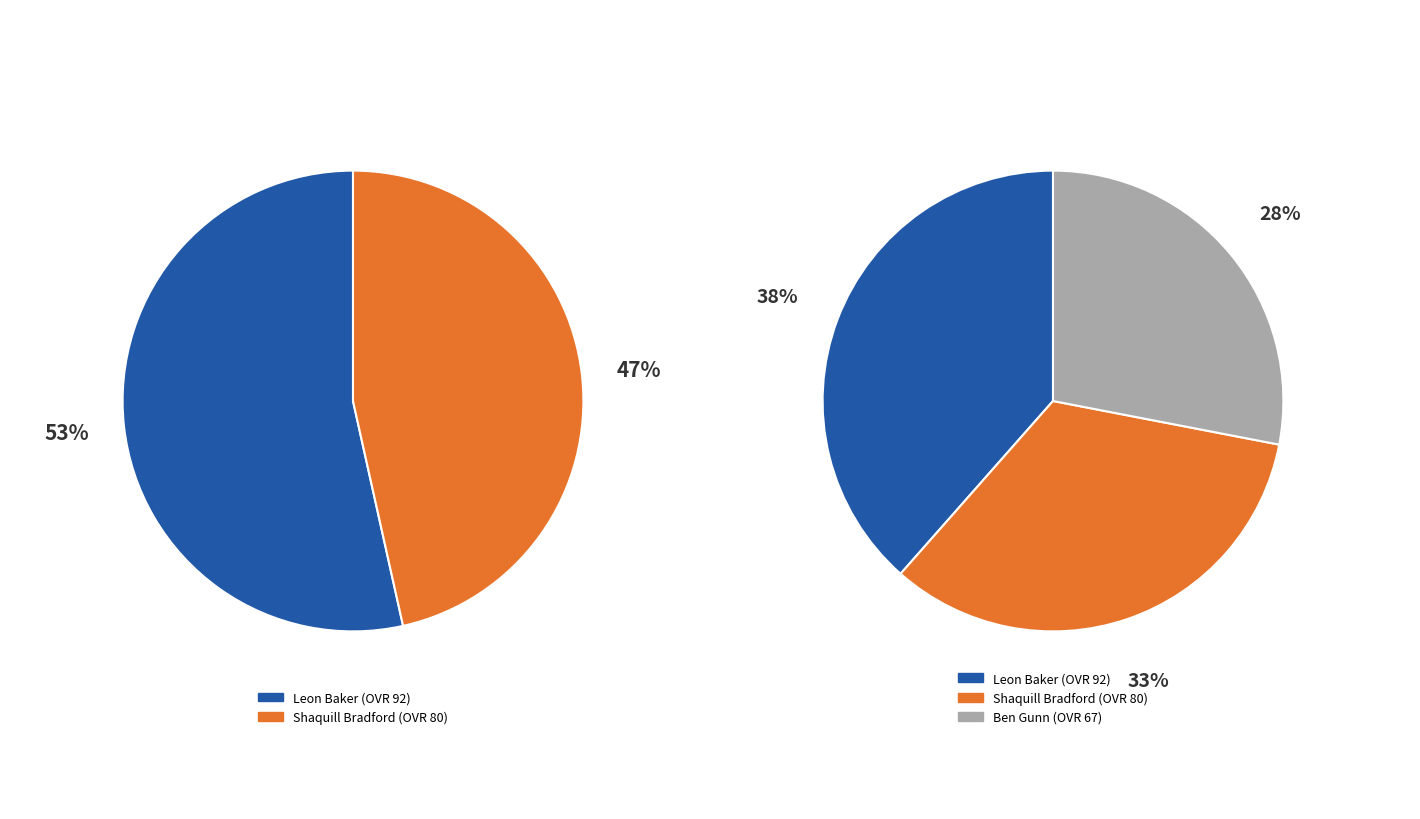

Between Leon and Shaquill, which is larger?

Leon